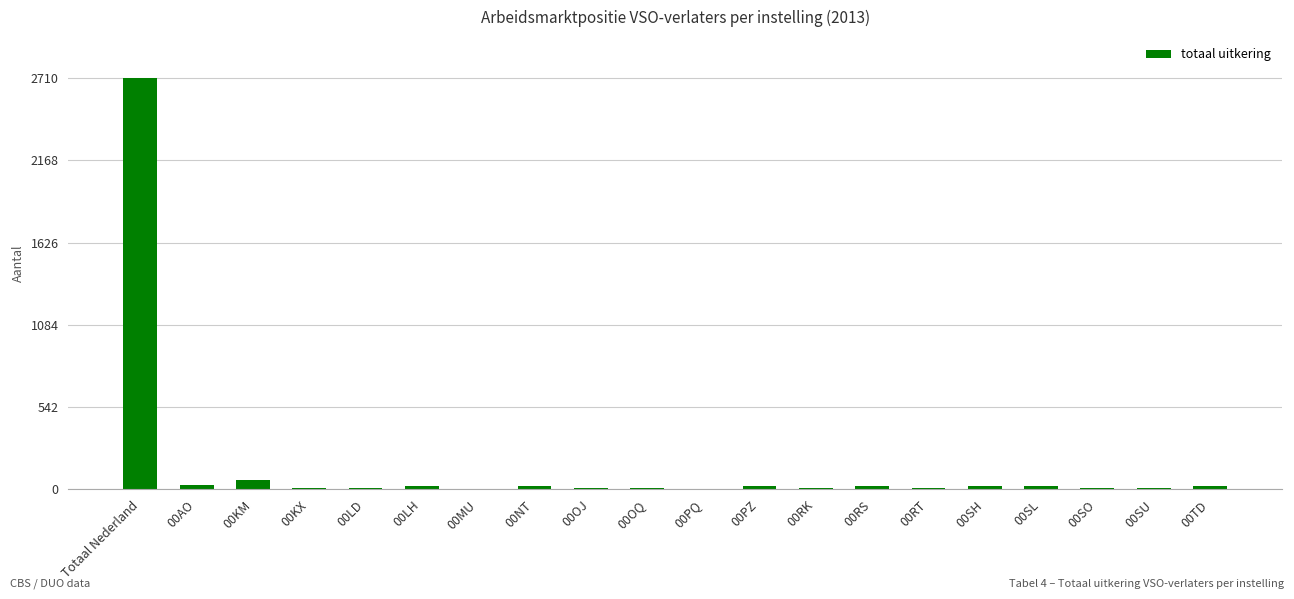

At which category does the chart reach its peak across all series?

Totaal Nederland